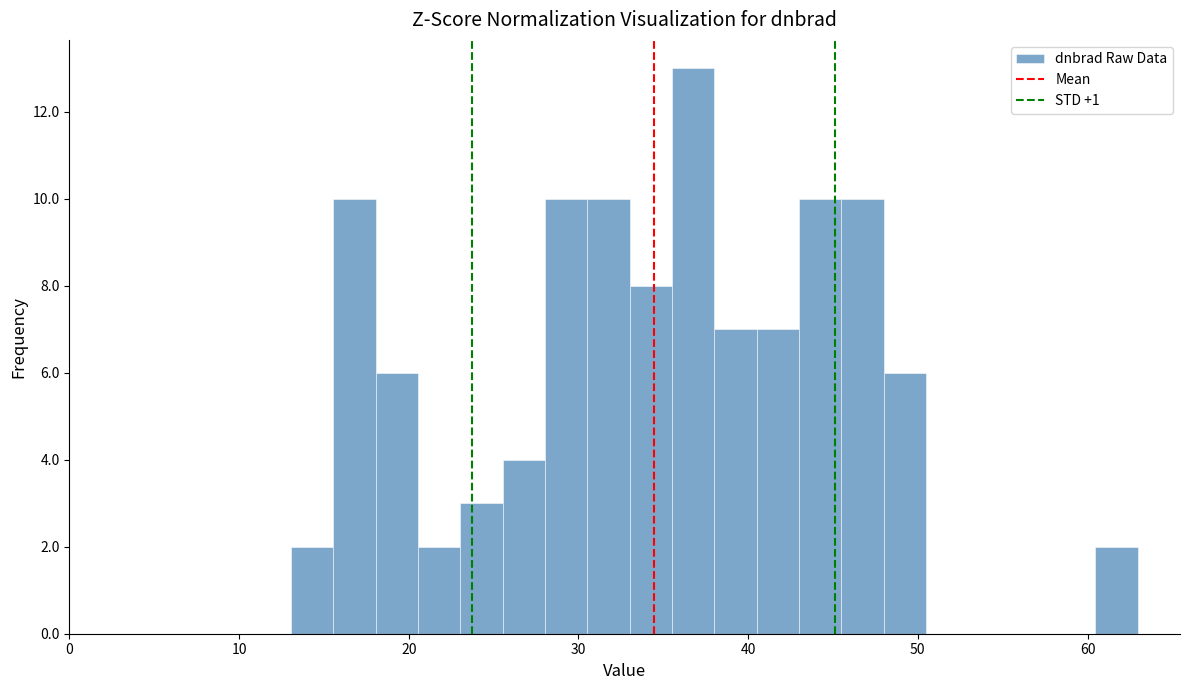

Read against the x-axis, roughly where is the centre of the tallest bar?

37